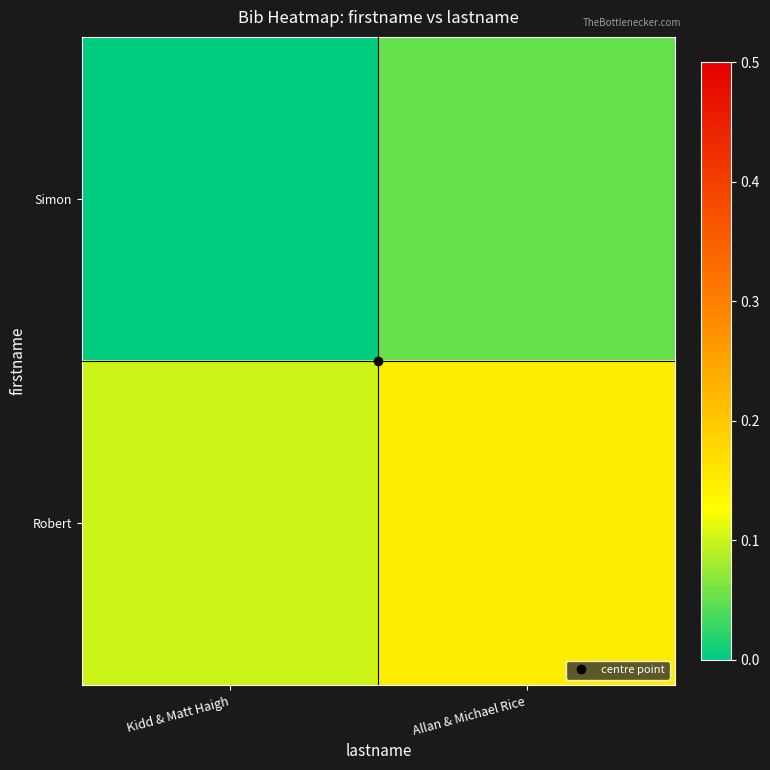

Reading left to right, extract all data points from this chart.

Simon: Kidd & Matt Haigh=0.0	Allan & Michael Rice=0.1
Robert: Kidd & Matt Haigh=0.1	Allan & Michael Rice=0.2